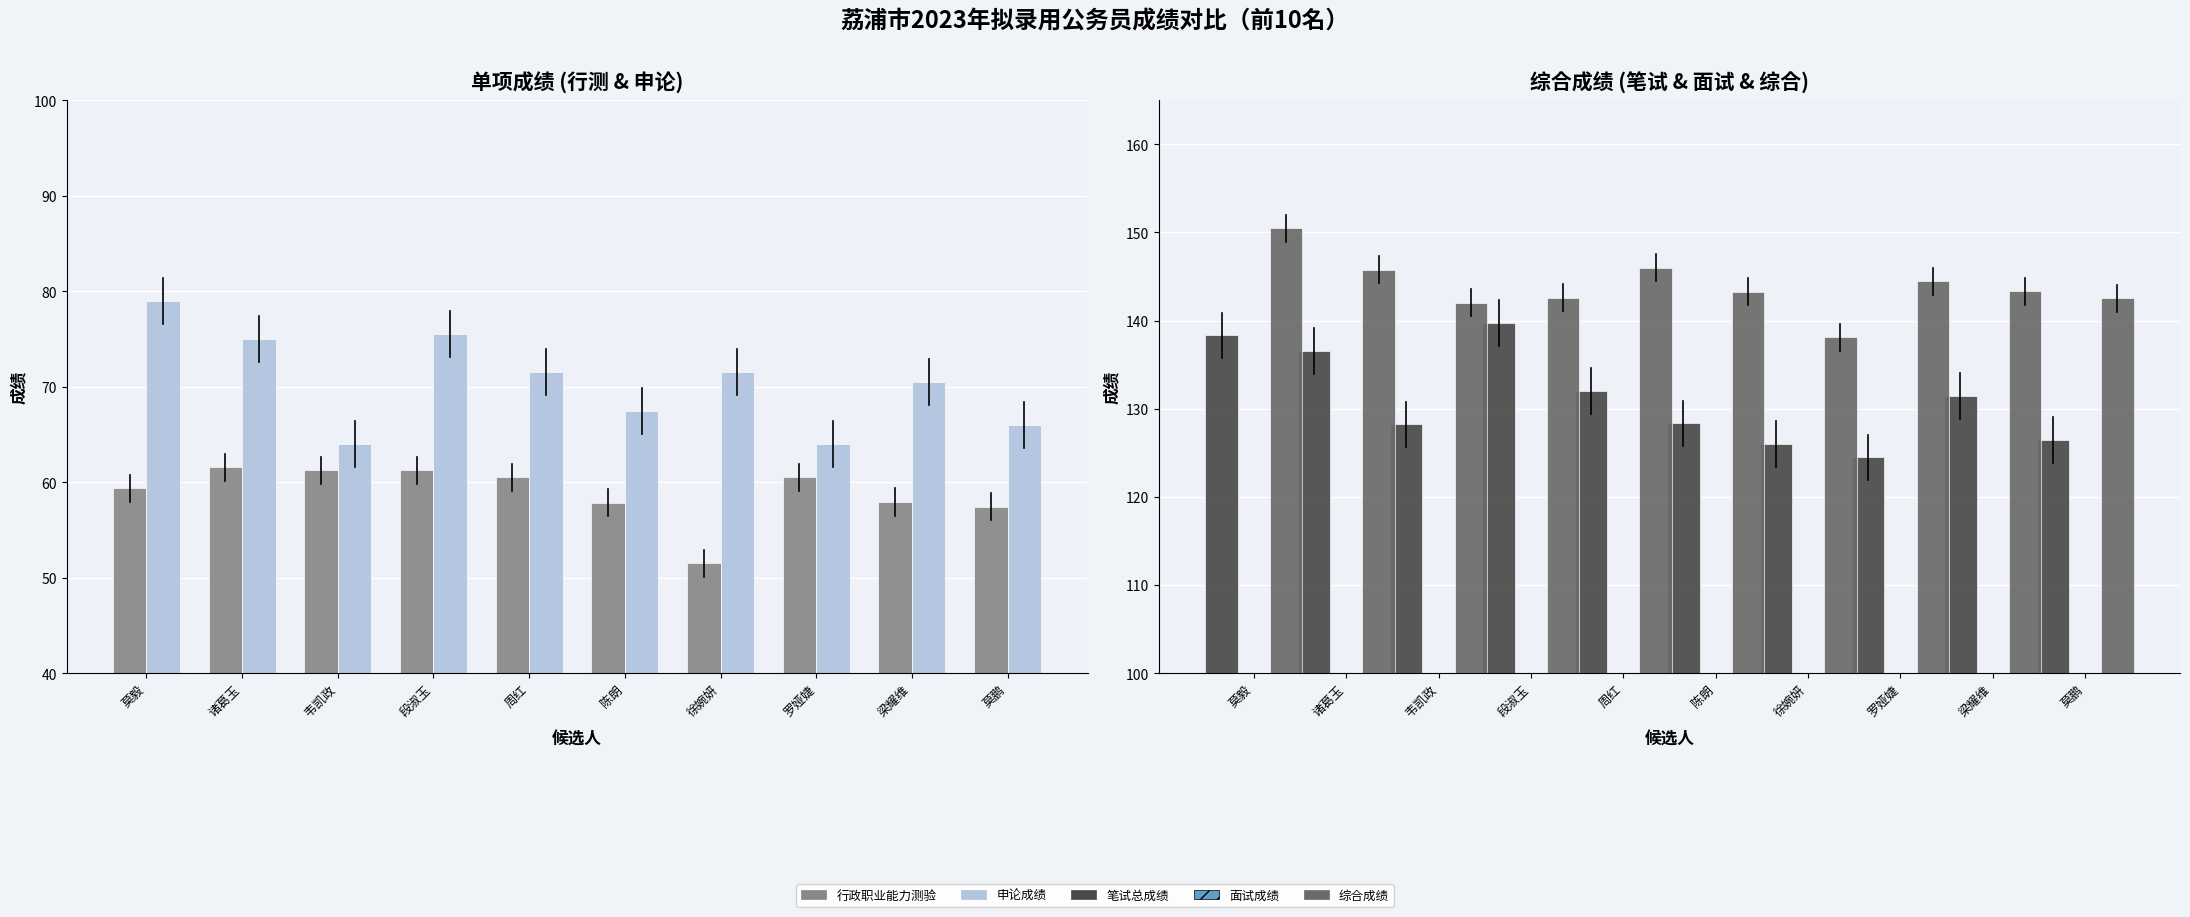

How many groups of bars are there?

10